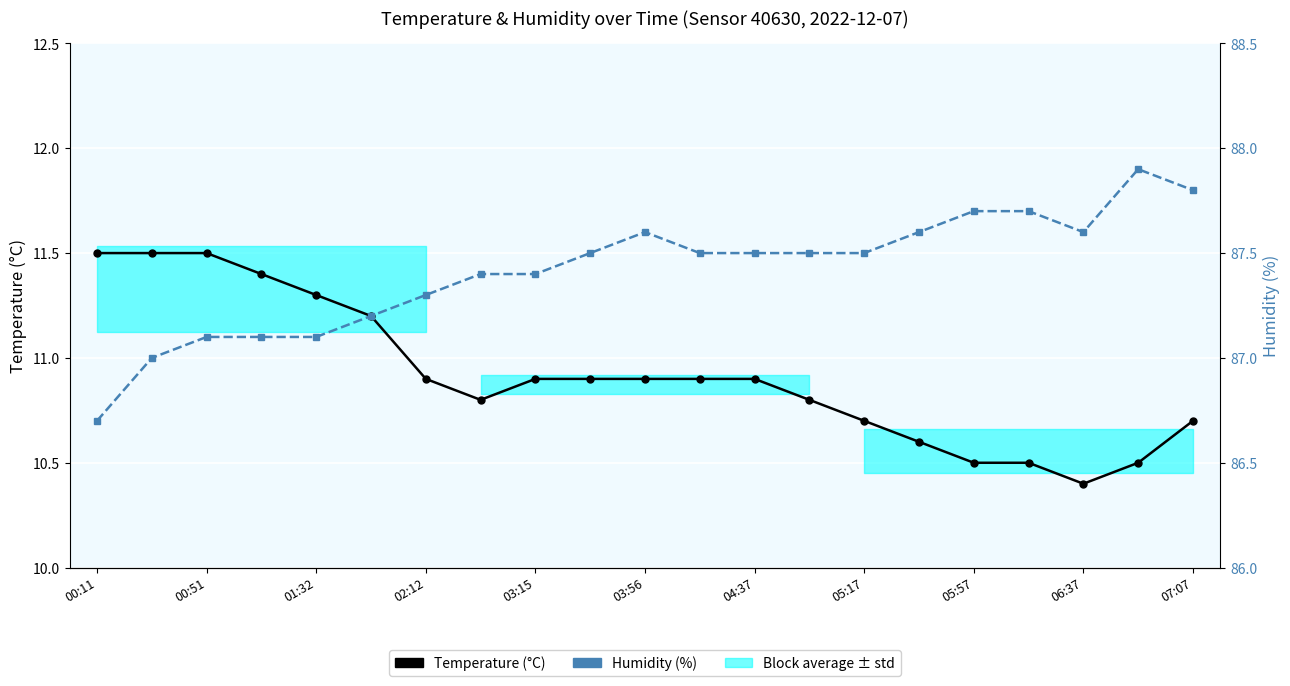

True or false: Temperature (°C) and Humidity (%) intersect in this chart.

False